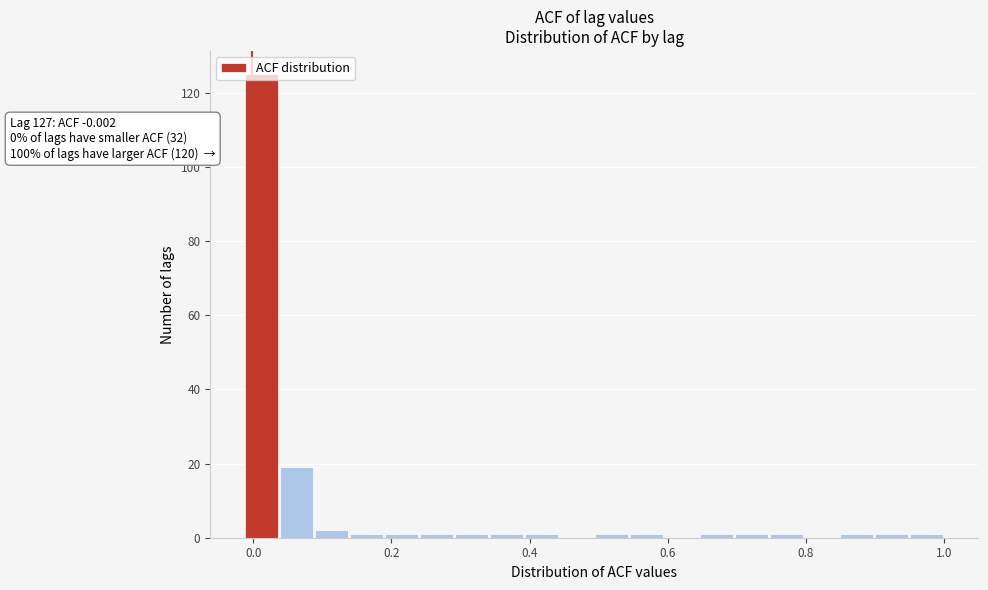

Around what value on the x-axis is the tallest bar? Give the approximate position of its centre, as read against the axis.

0.02